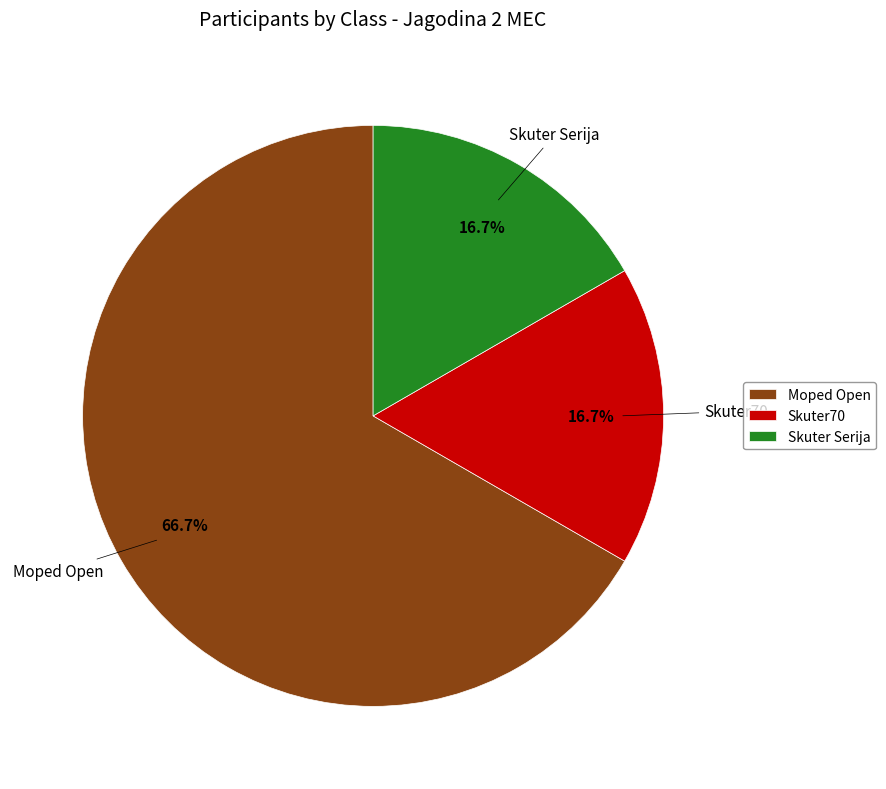

Count the number of slices in the pie.

3